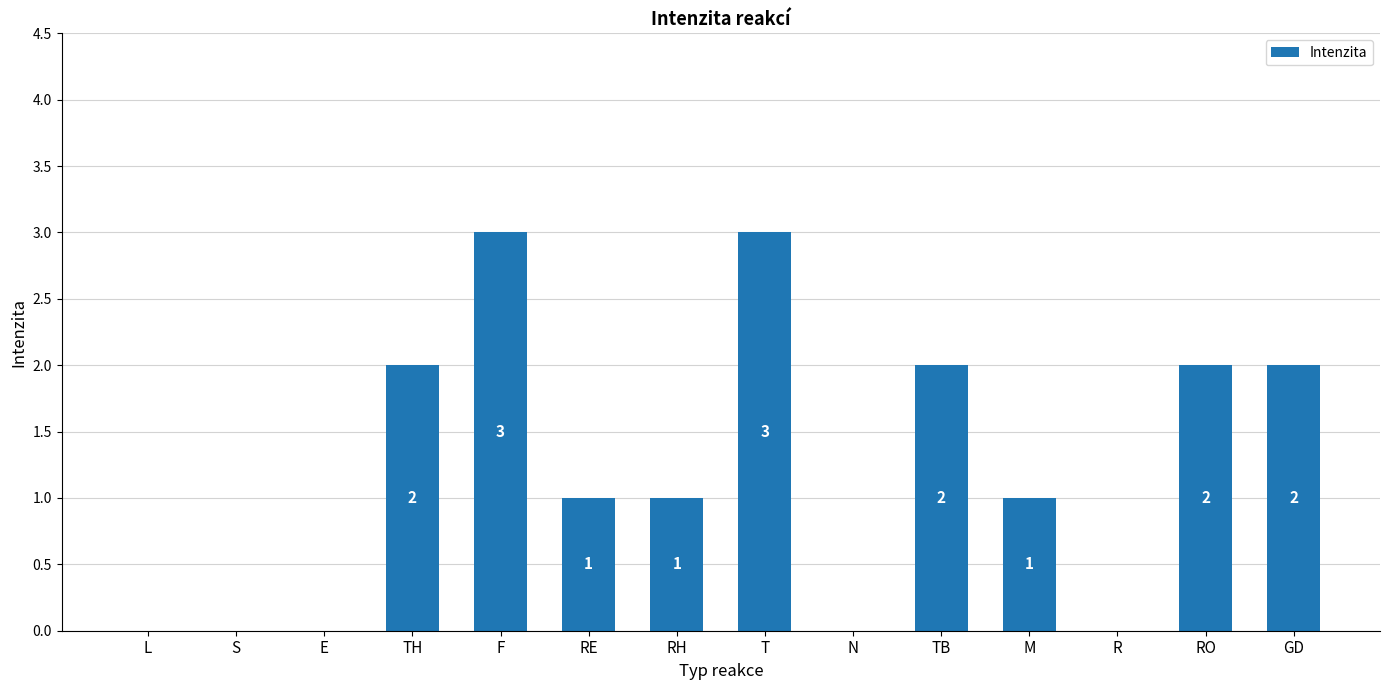

Between RO and F, which is larger?

F